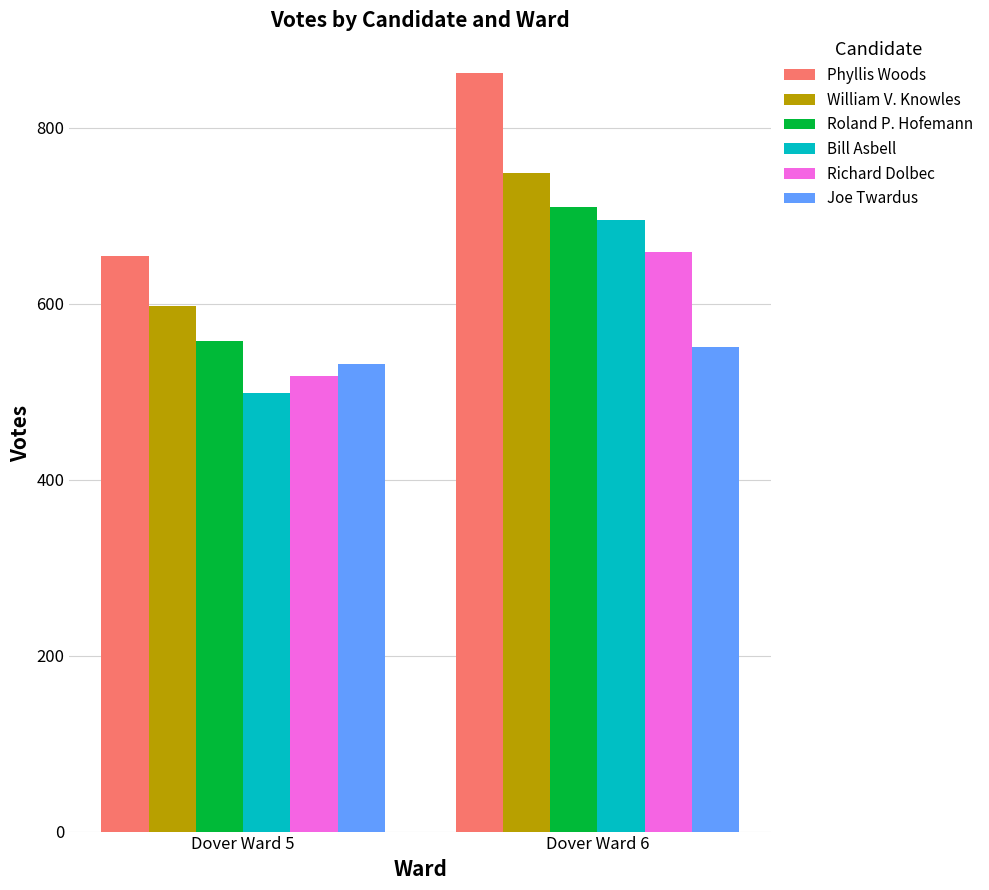

Which category has the highest value across all series?

Dover Ward 6